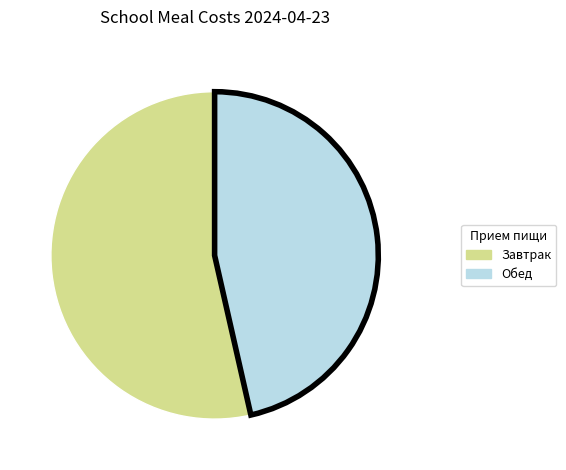

Is there any slice that represents more than half of the pie?

Yes